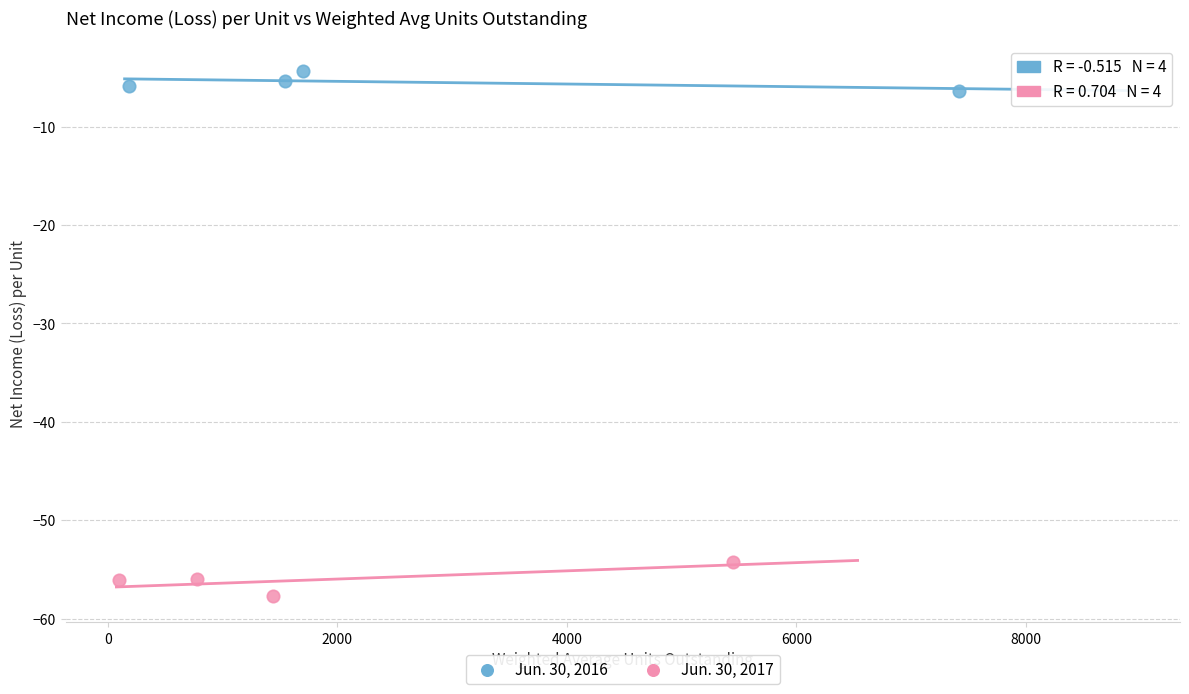

Which series contains the highest Y value?

Jun. 30, 2016